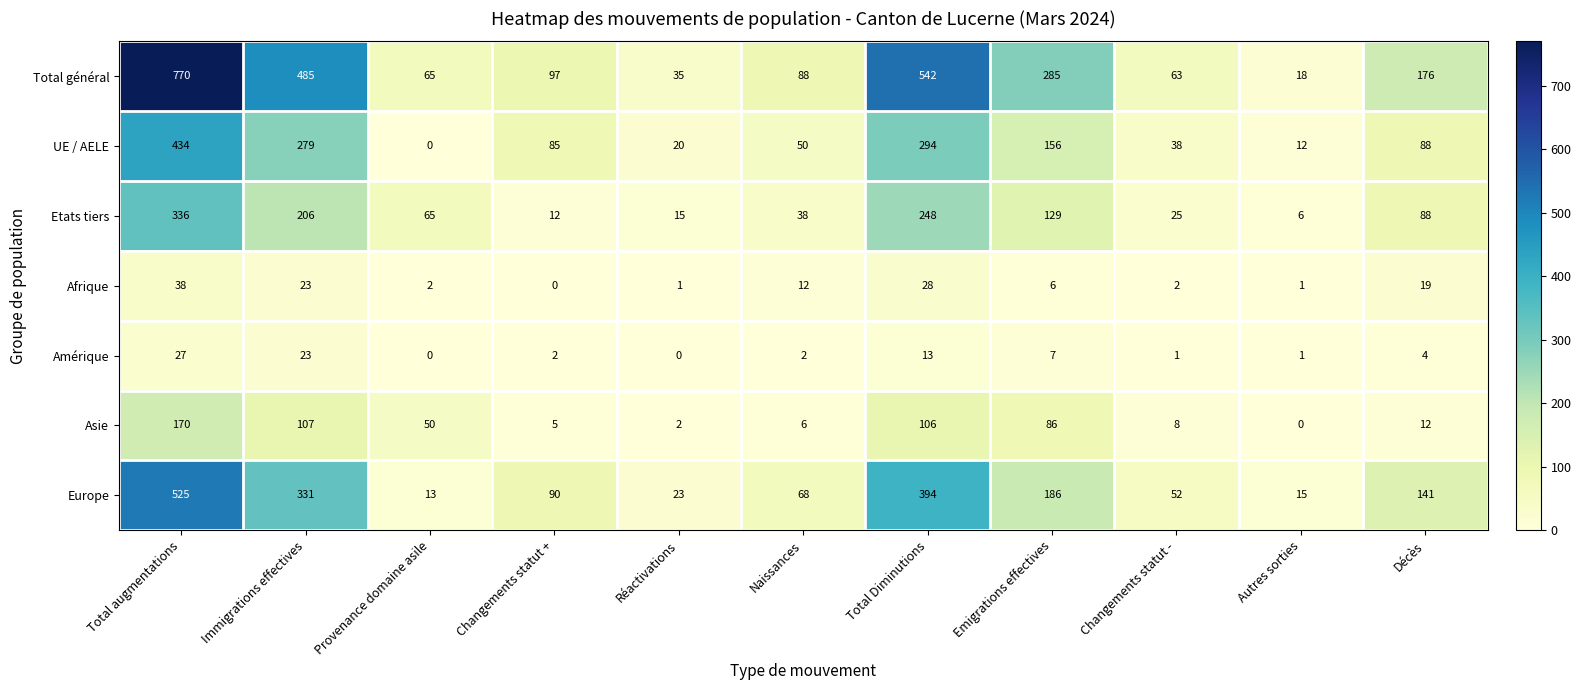

Which series has the largest total across all categories?

Total général